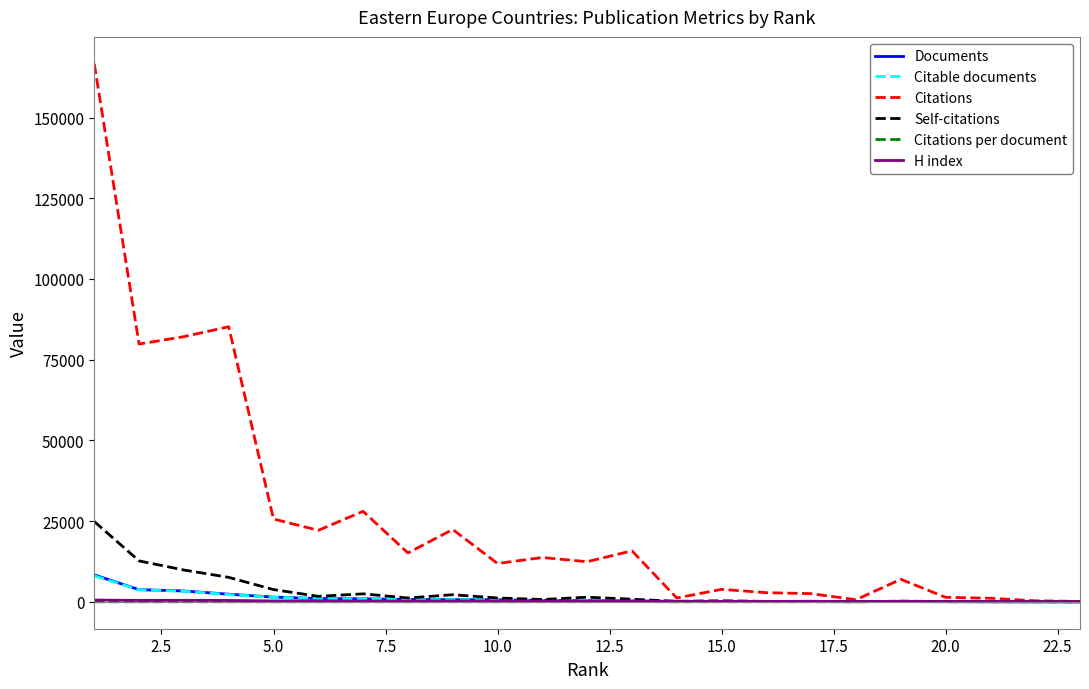

What is the greatest value displayed?

166643.0